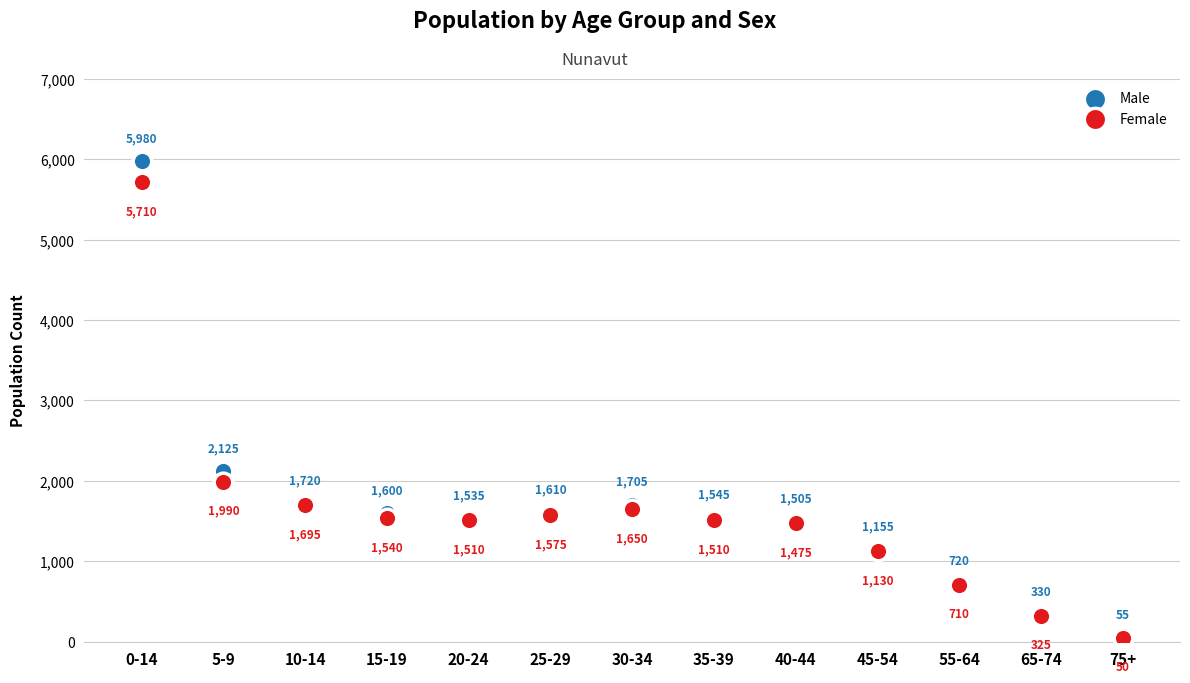

What are all the series names shown in the legend?

Male, Female